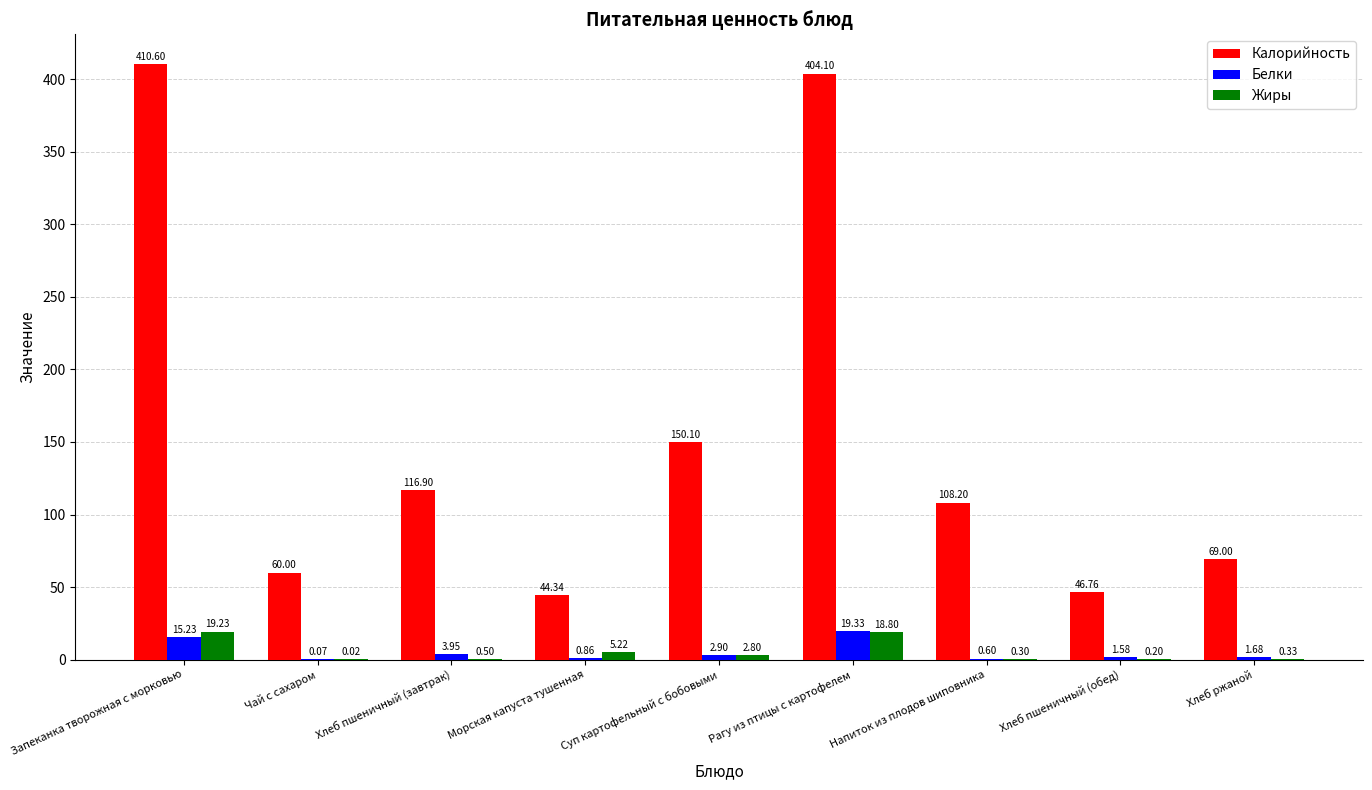

How many values in the Белки series exceed 1?

6